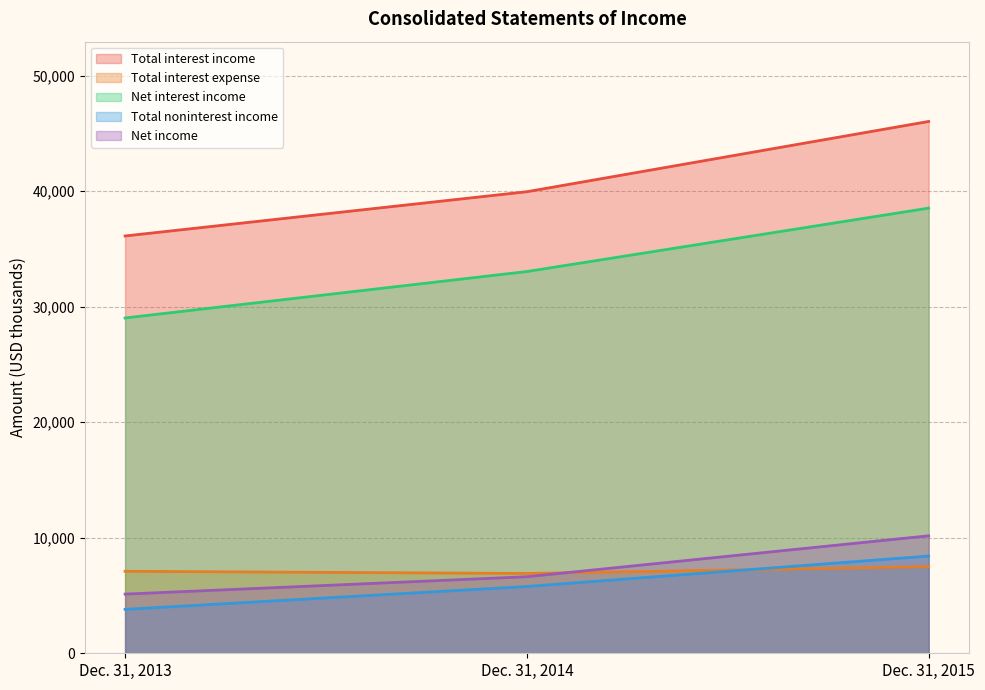

Does the chart have visible grid lines?

Yes